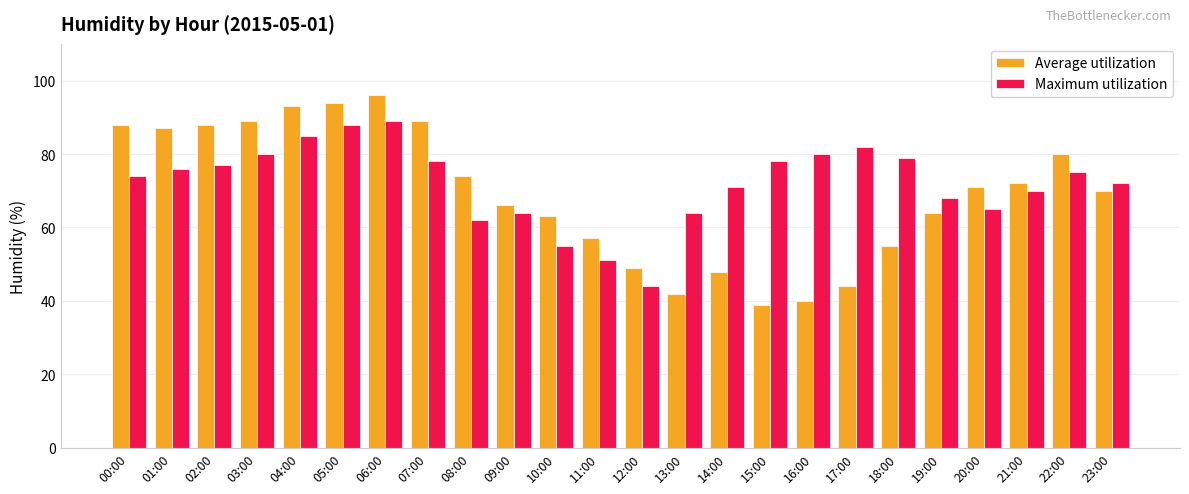

The Average utilization series shows 67 at 16:00. True or false?

False